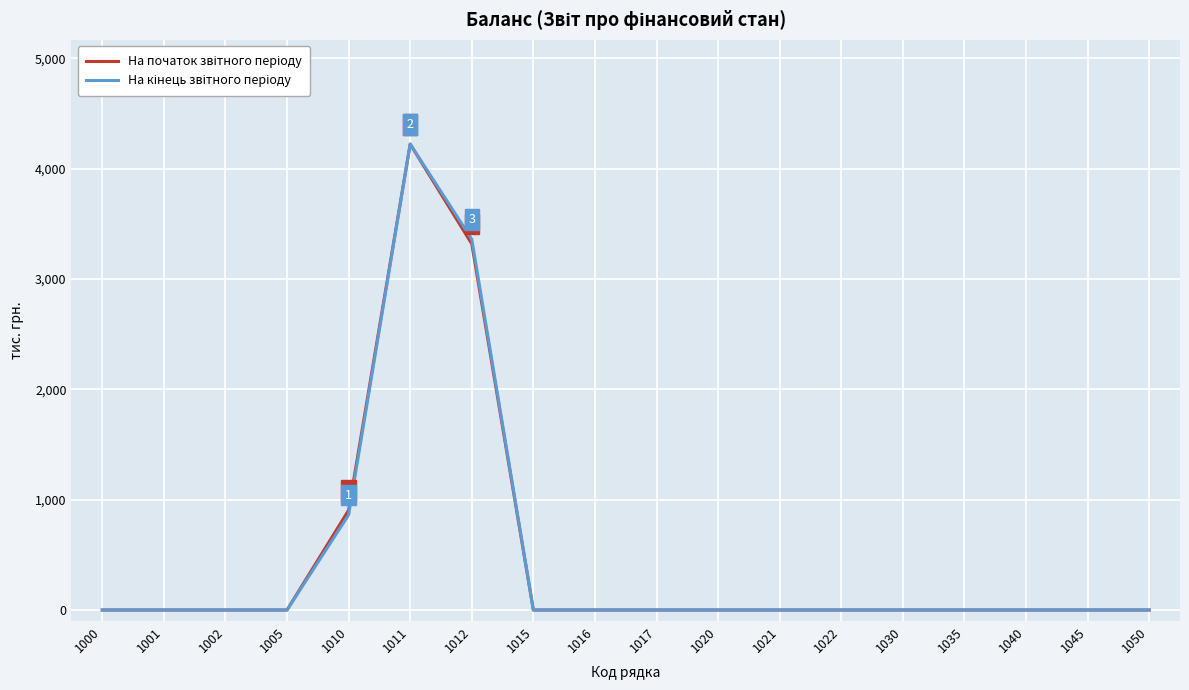

At which category is the sum across all series the highest?

1011